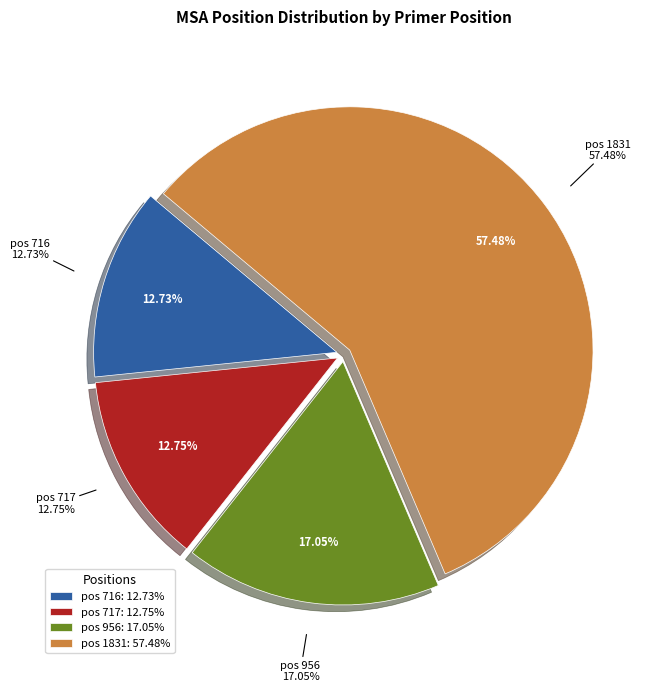

To the nearest percent, what portion does 717 represent?

13%